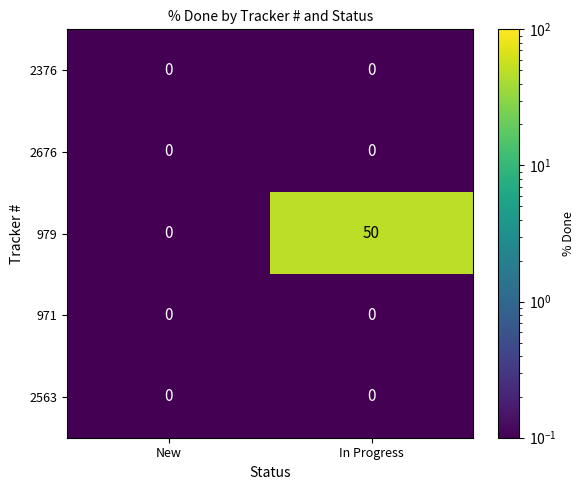

Reading right to left, what are all the values shown in this chart?

2376: 0	0
2676: 0	0
979: 50	0
971: 0	0
2563: 0	0